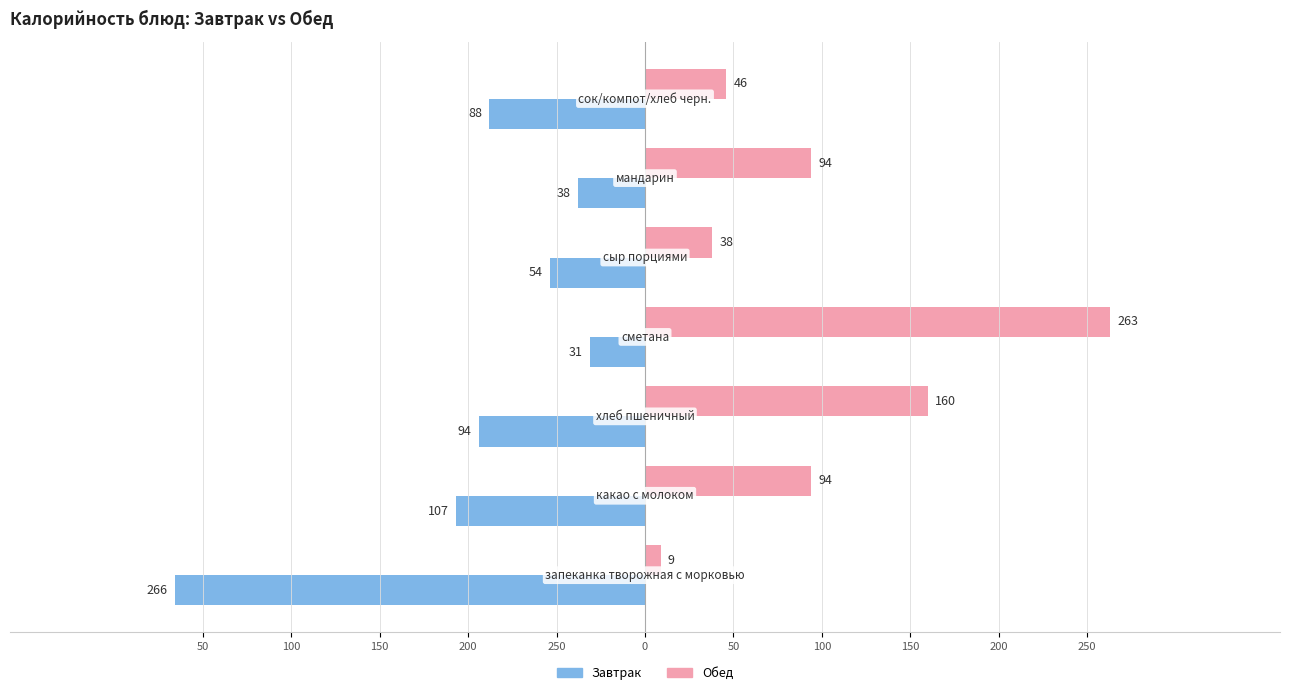

Rank the series by their average value, from lowest to highest.

Завтрак, Обед